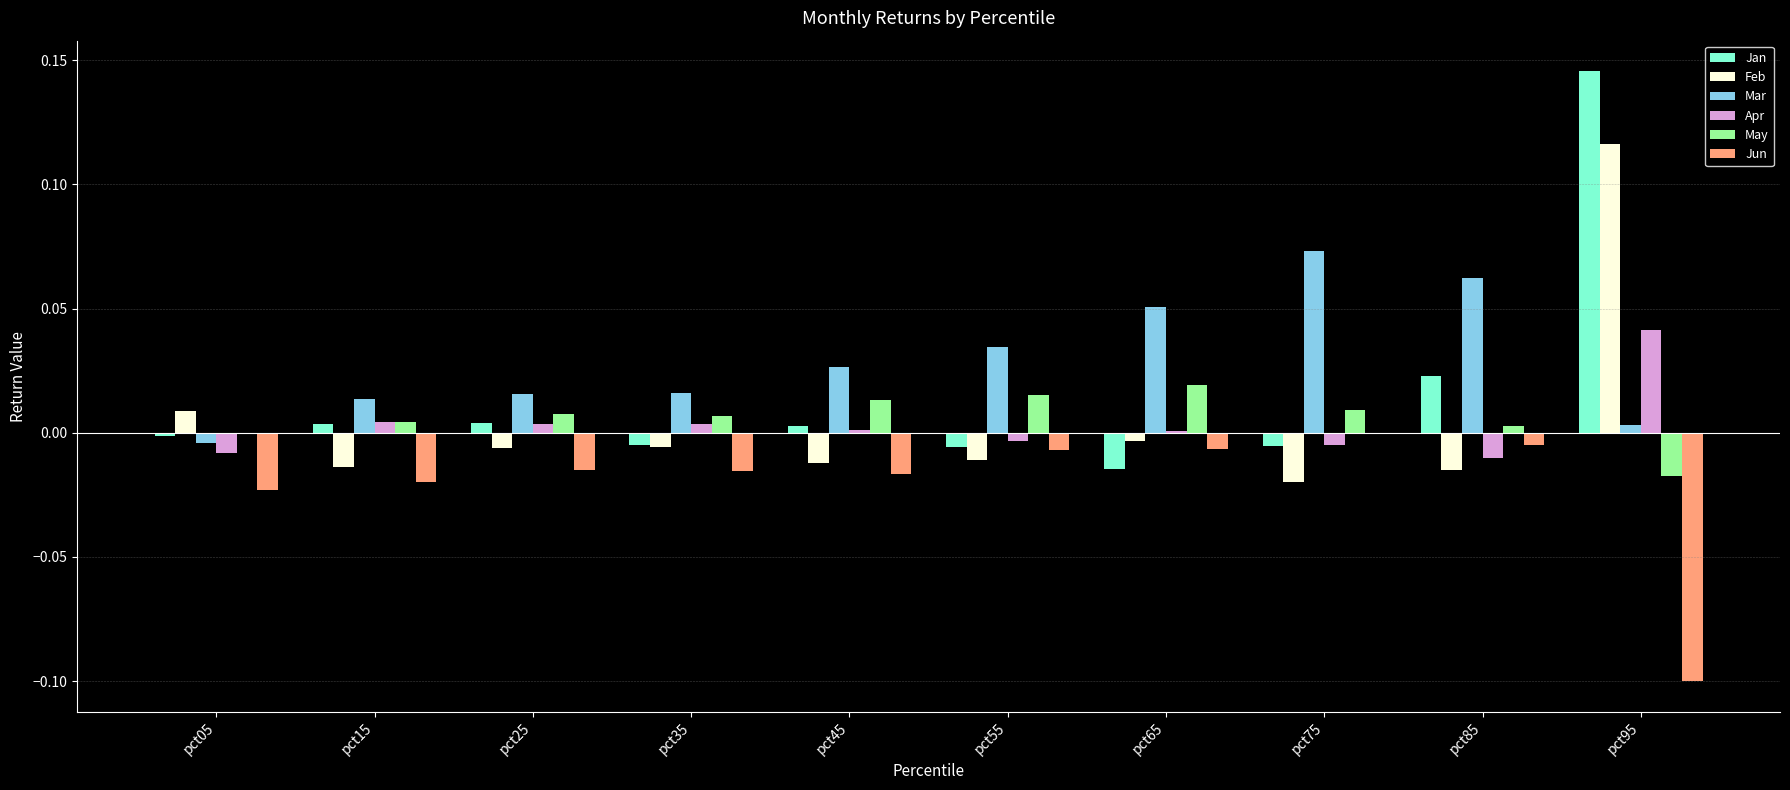

Are the bars grouped side by side (vs. stacked)?

Yes